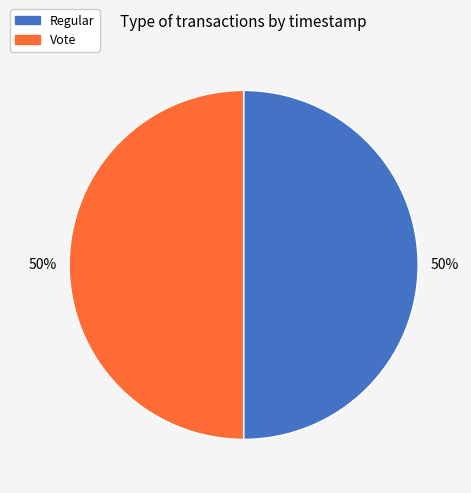

Is it true that Regular is 50% of the pie?

True